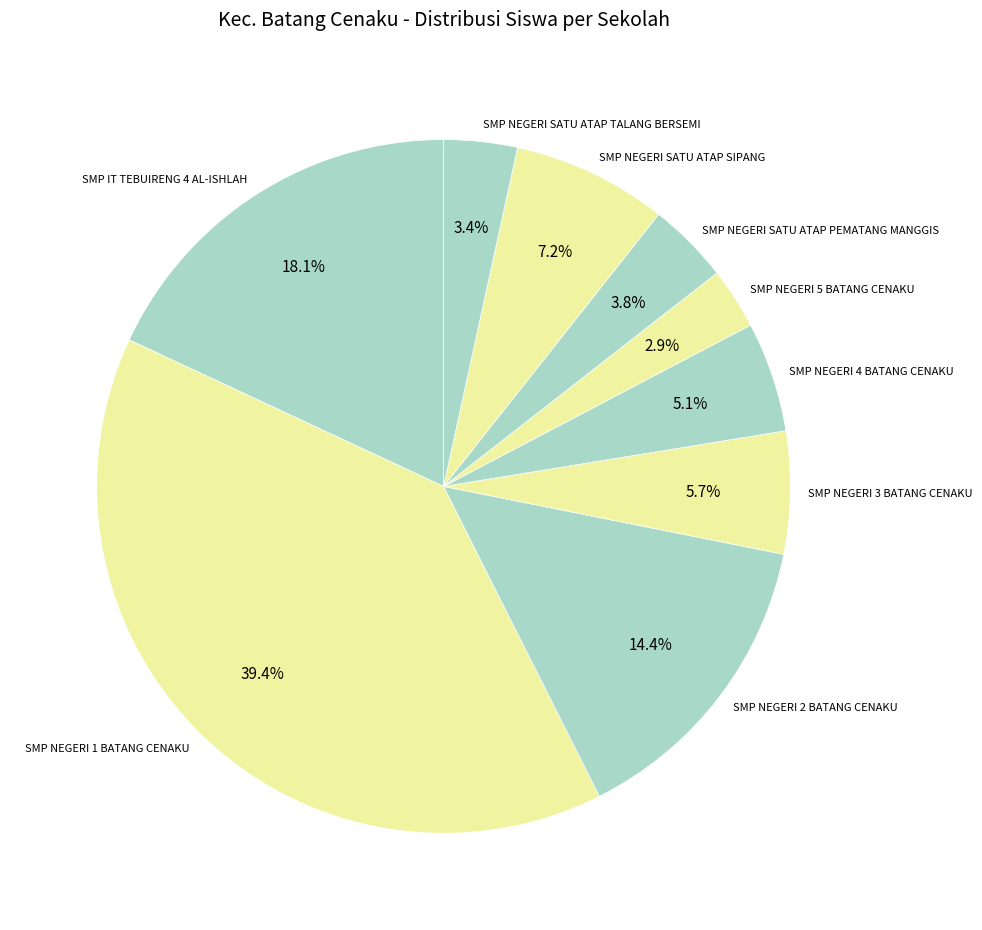

Is it true that SMP NEGERI 3 BATANG CENAKU is 14% of the pie?

False